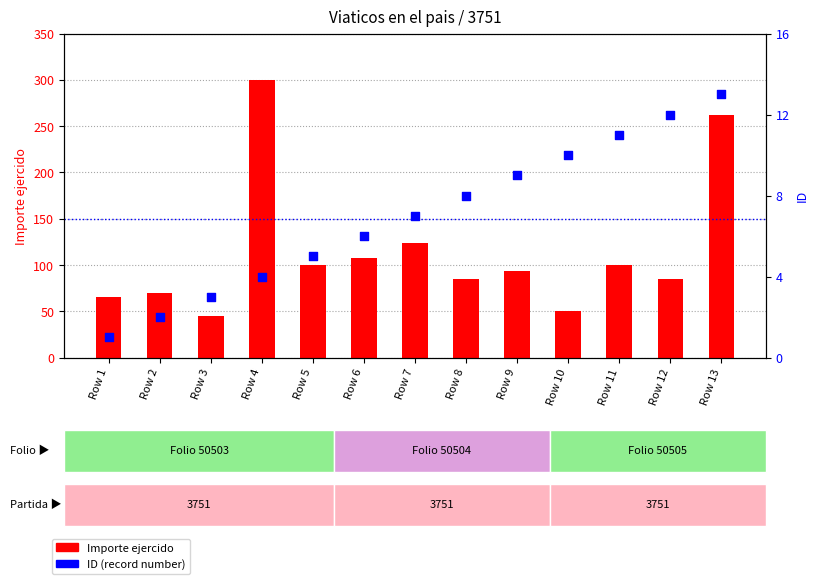

Which series contains the highest Y value?

Importe ejercido